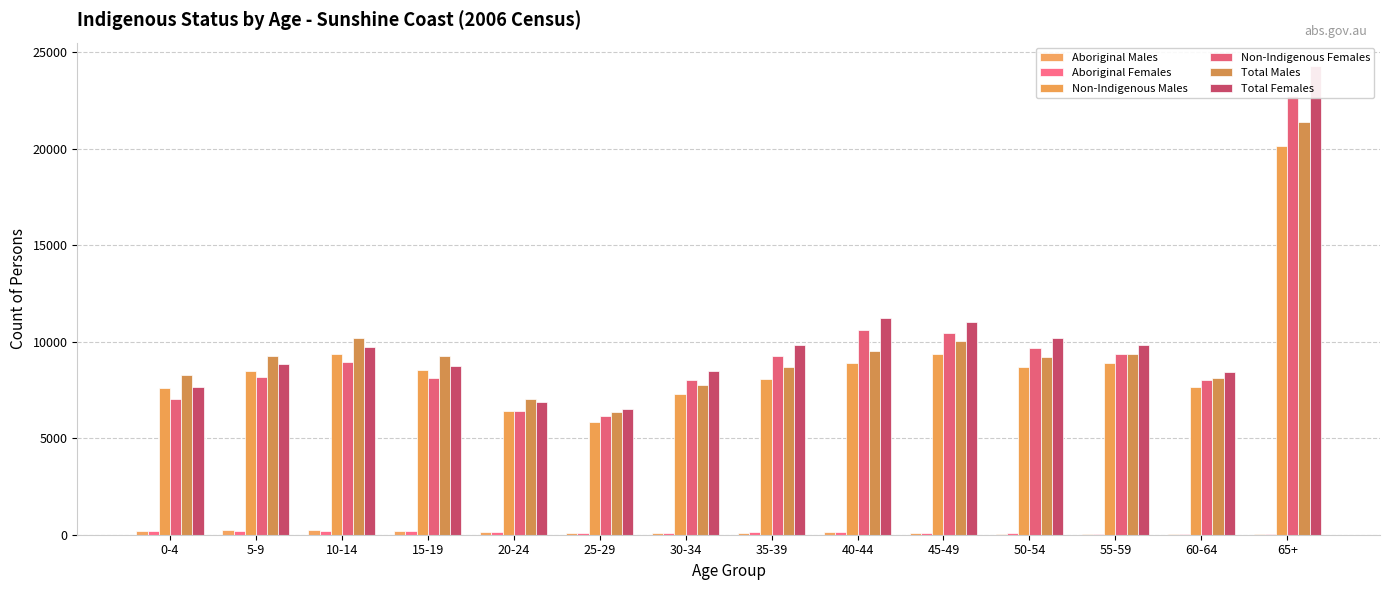

True or false: Aboriginal Males has a value of 101 at 25-29.

True